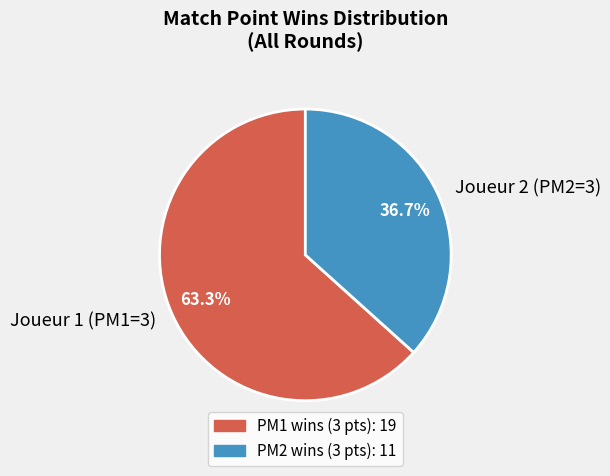

Count the number of slices in the pie.

2